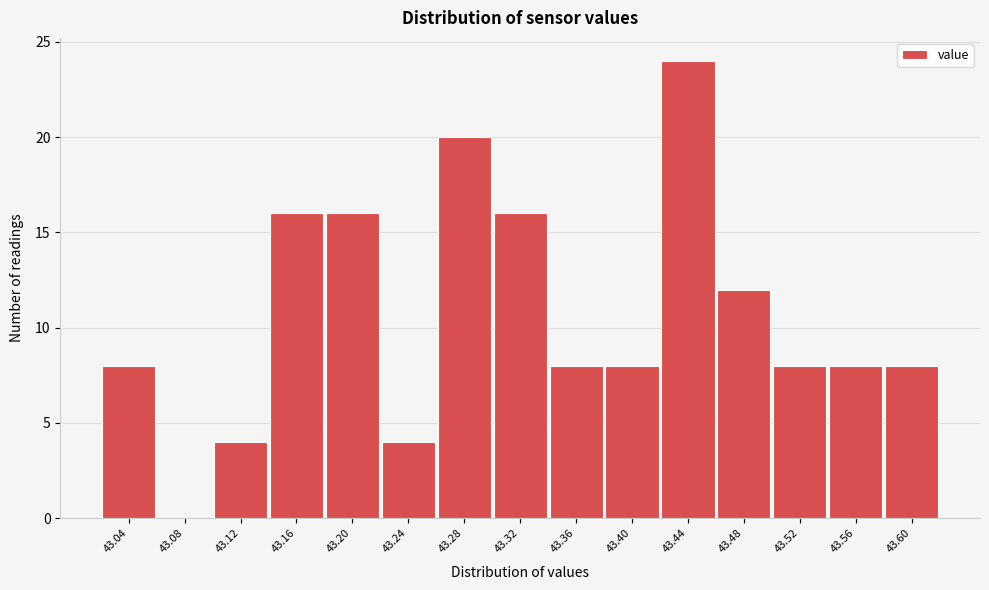

Reading right to left, transcribe all the data shown in this chart.

43.60=8	43.56=8	43.52=8	43.48=12	43.44=24	43.40=8	43.36=8	43.32=16	43.28=20	43.24=4	43.20=16	43.16=16	43.12=4	43.08=0	43.04=8